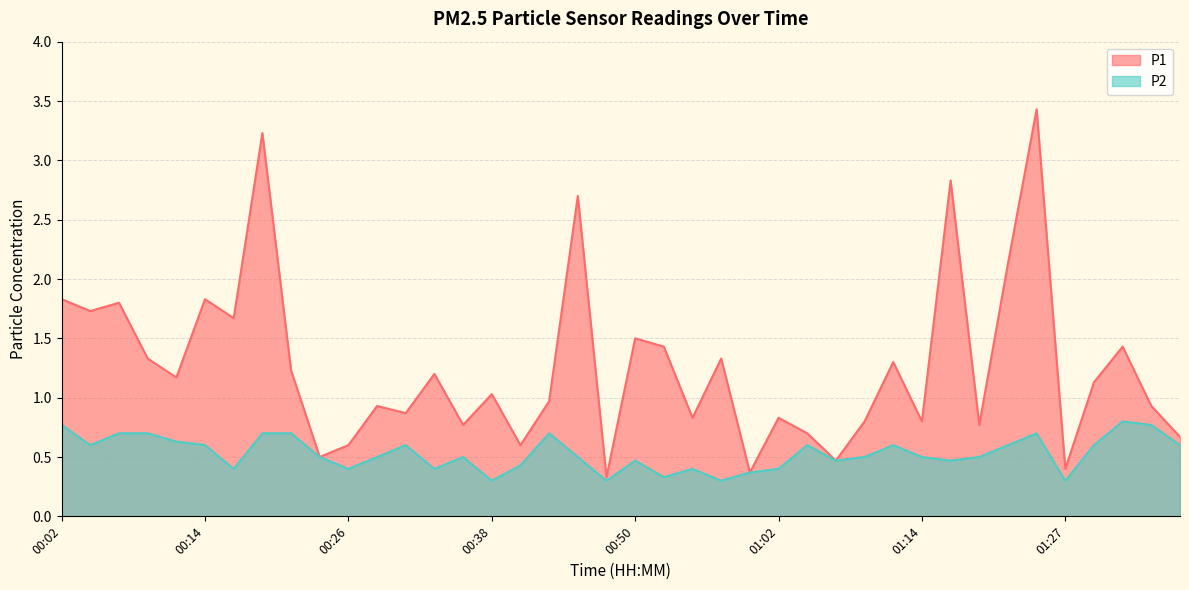

What is the spread (max minus min) of values at 01:31?

0.6